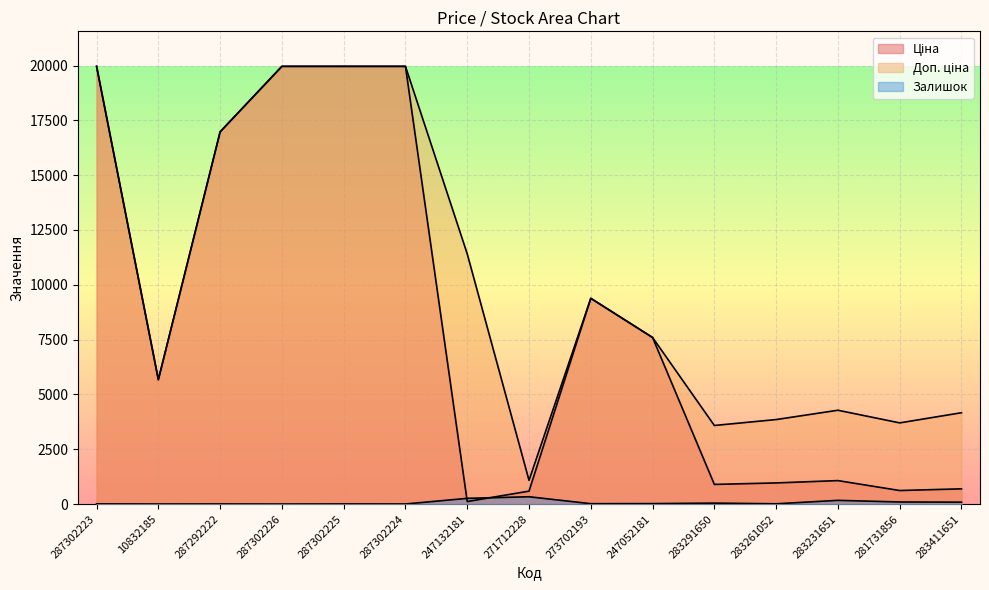

At which category does Залишок reach its first local valley?

10832185